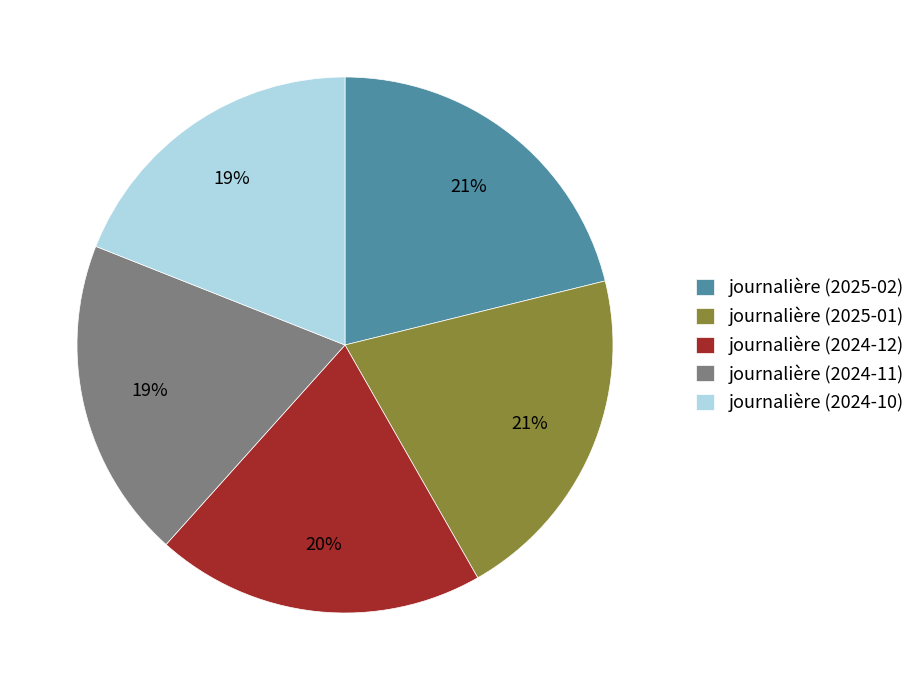

The journalière (2025-01) slice represents 21% of the pie. True or false?

True